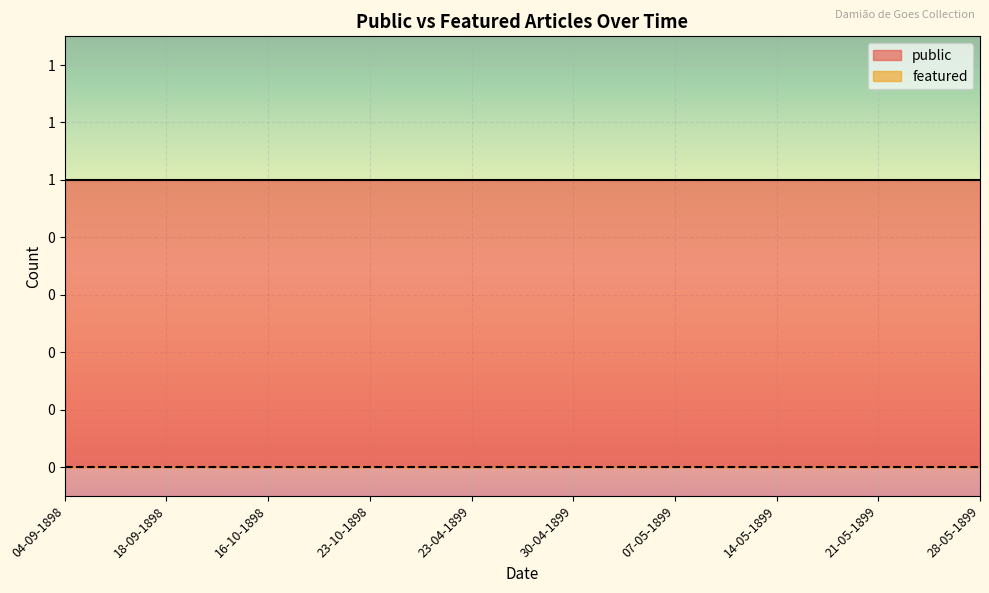

At 16-10-1898, list the series in order from smallest to largest.

featured, public